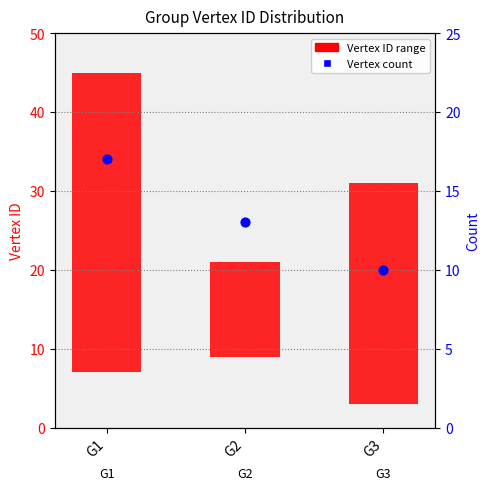

What is the total value across all series at G1?

55